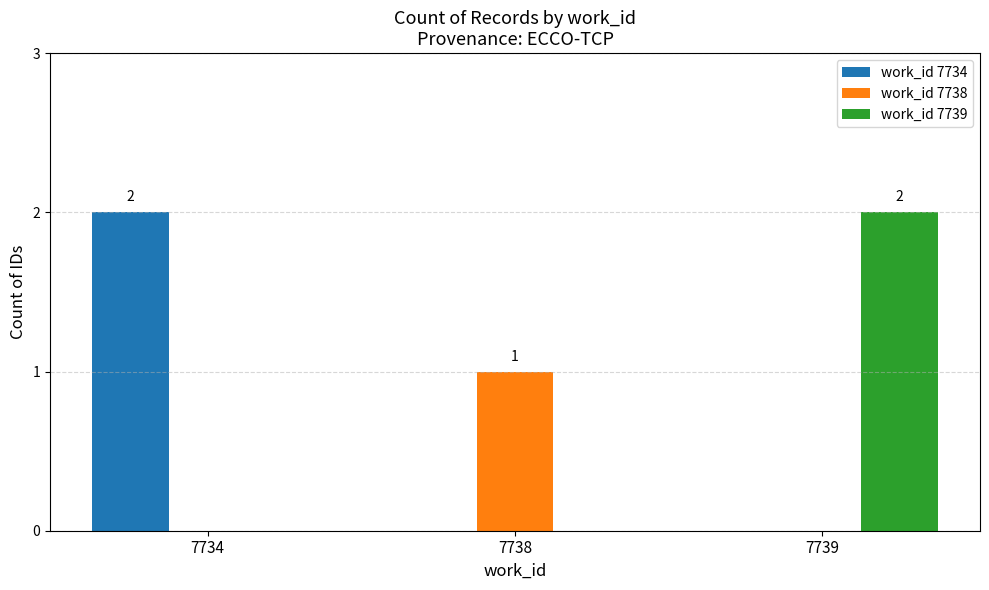

Reading left to right, list all the values displayed in this chart.

work_id 7734: 7734=2	7738=0	7739=0
work_id 7738: 7734=0	7738=1	7739=0
work_id 7739: 7734=0	7738=0	7739=2